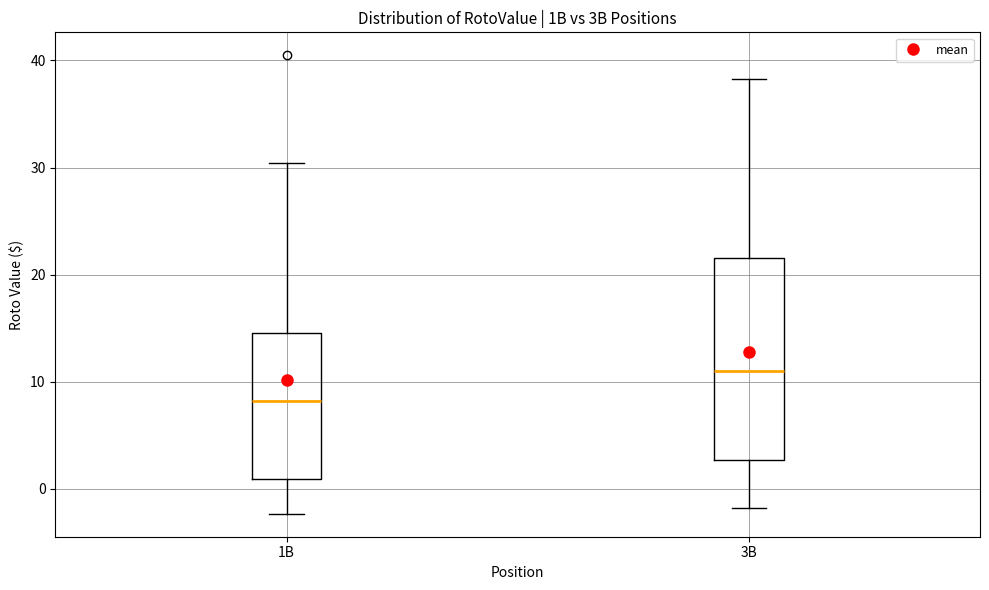

Which box's median line is the highest?

3B